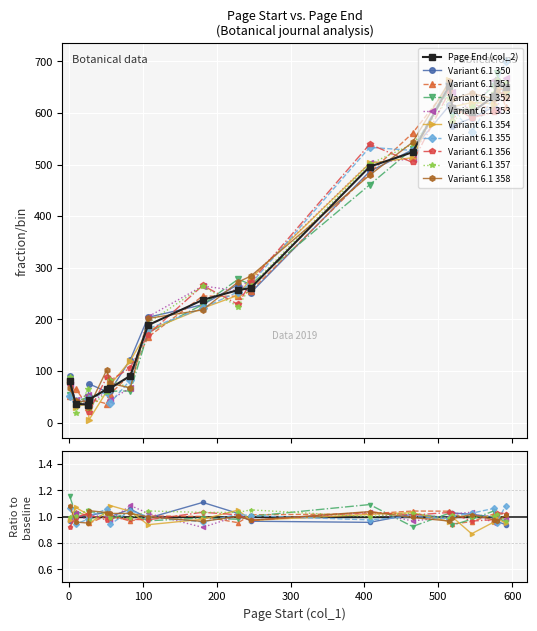

Is it true that the value at 246 is 261?

True